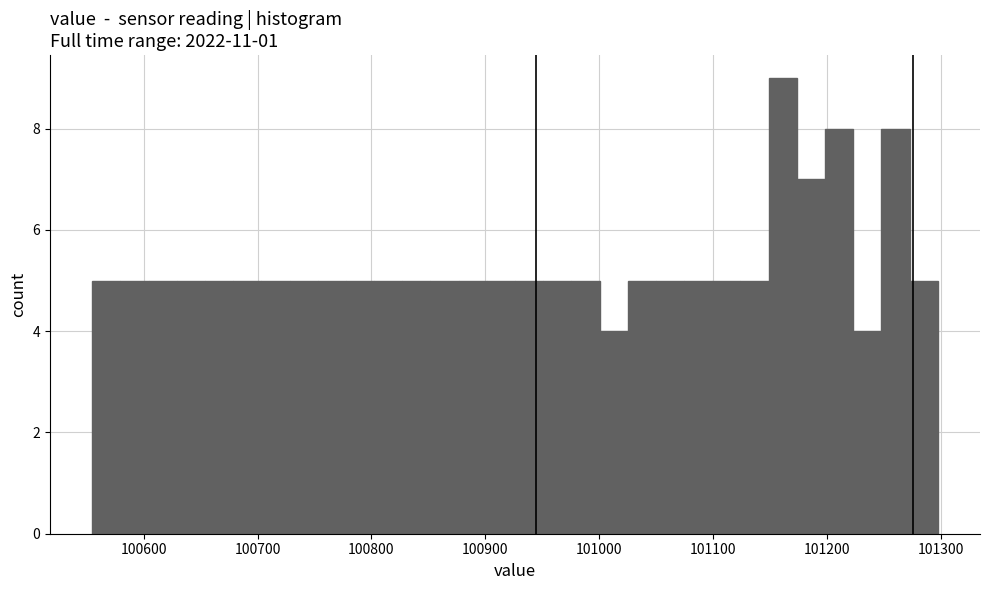

Read against the x-axis, roughly where is the centre of the tallest bar?

101160